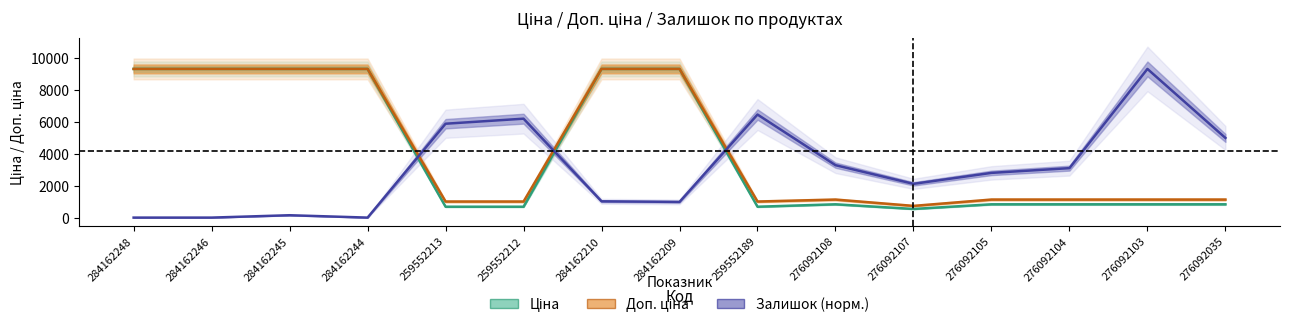

At 284162246, list the series in order from largest to smallest.

Ціна, Доп. ціна, Залишок (нормалізовано)